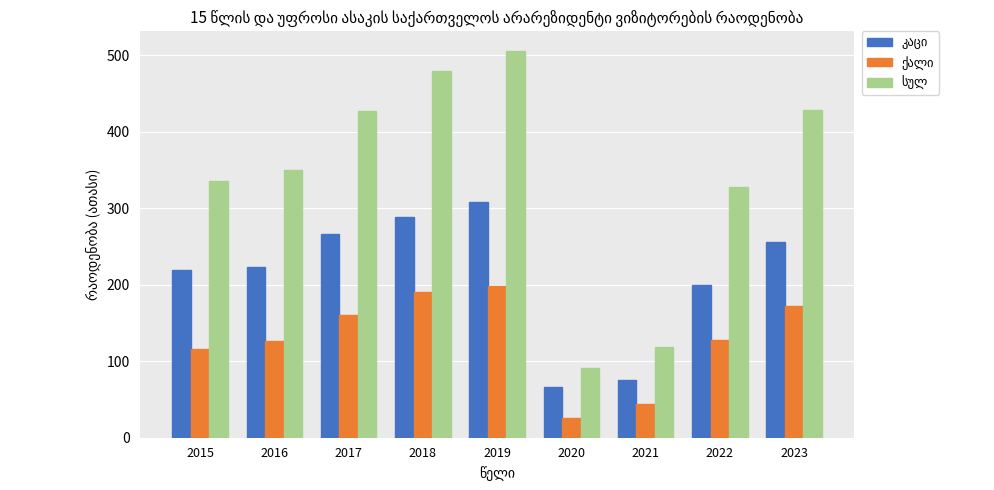

What is the spread (max minus min) of values at 2021?

75.1